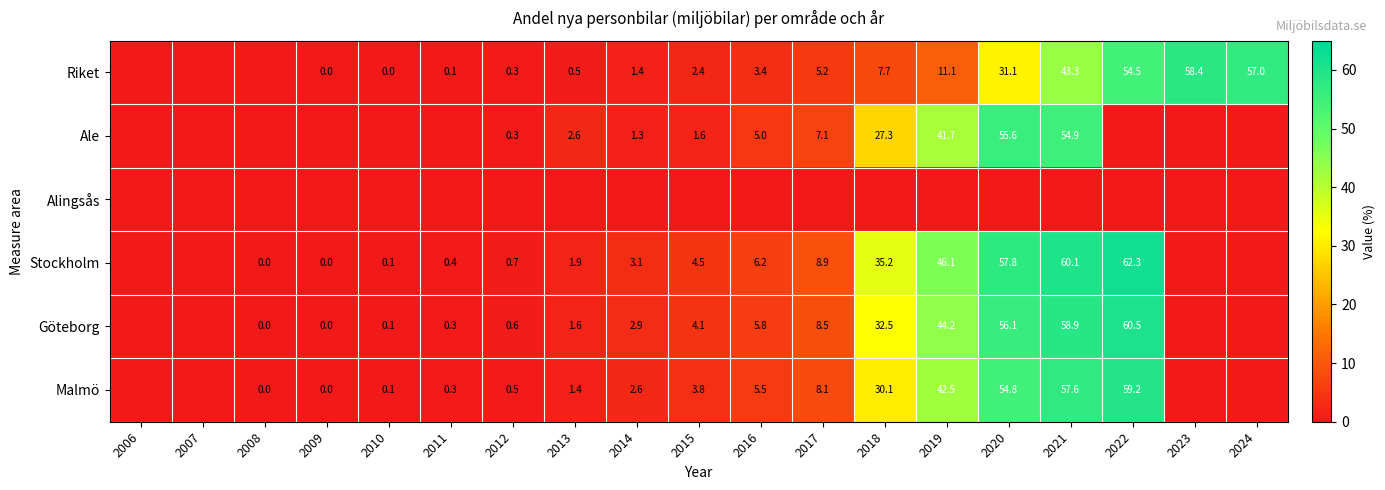

What is the difference between the Ale values at 2014 and 2020?

54.3